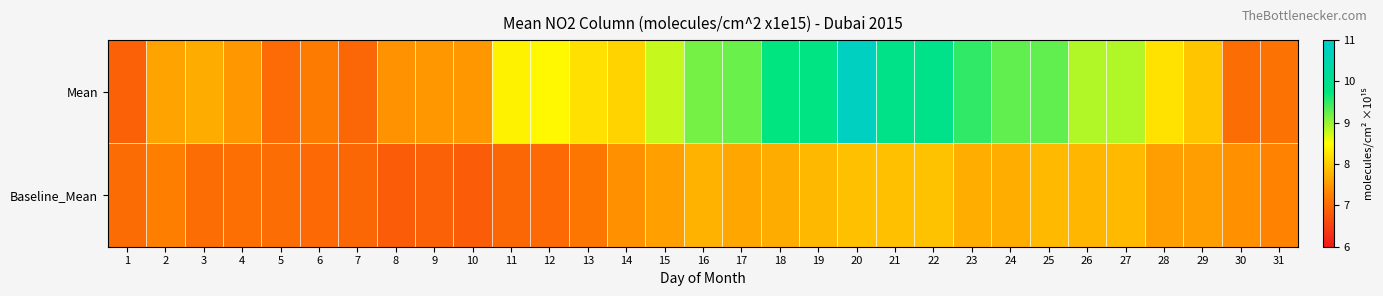

What is the greatest value displayed?

10.8